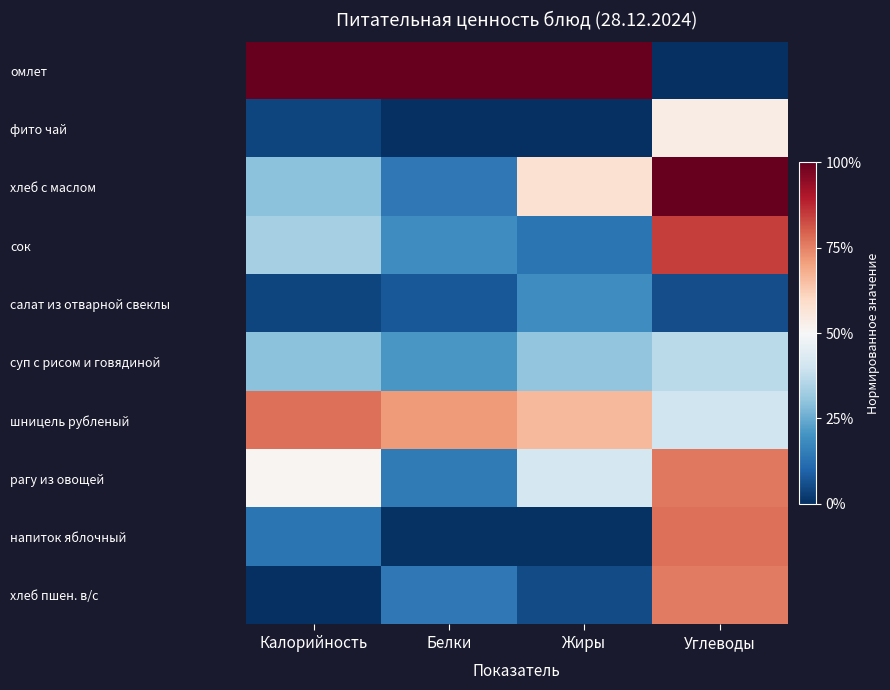

Reading left to right, extract all data points from this chart.

омлет: Калорийность=1.0	Белки=1.0	Жиры=1.0	Углеводы=0.0
фито чай: Калорийность=0.0	Белки=0.0	Жиры=0.0	Углеводы=0.5
хлеб с маслом: Калорийность=0.3	Белки=0.1	Жиры=0.6	Углеводы=1.0
сок: Калорийность=0.3	Белки=0.2	Жиры=0.1	Углеводы=0.8
салат из отварной свеклы: Калорийность=0.0	Белки=0.1	Жиры=0.2	Углеводы=0.1
суп с рисом и говядиной: Калорийность=0.3	Белки=0.2	Жиры=0.3	Углеводы=0.4
шницель рубленый: Калорийность=0.8	Белки=0.7	Жиры=0.7	Углеводы=0.4
рагу из овощей: Калорийность=0.5	Белки=0.1	Жиры=0.4	Углеводы=0.8
напиток яблочный: Калорийность=0.1	Белки=0.0	Жиры=0.0	Углеводы=0.8
хлеб пшен. в/с: Калорийность=0.0	Белки=0.1	Жиры=0.1	Углеводы=0.8